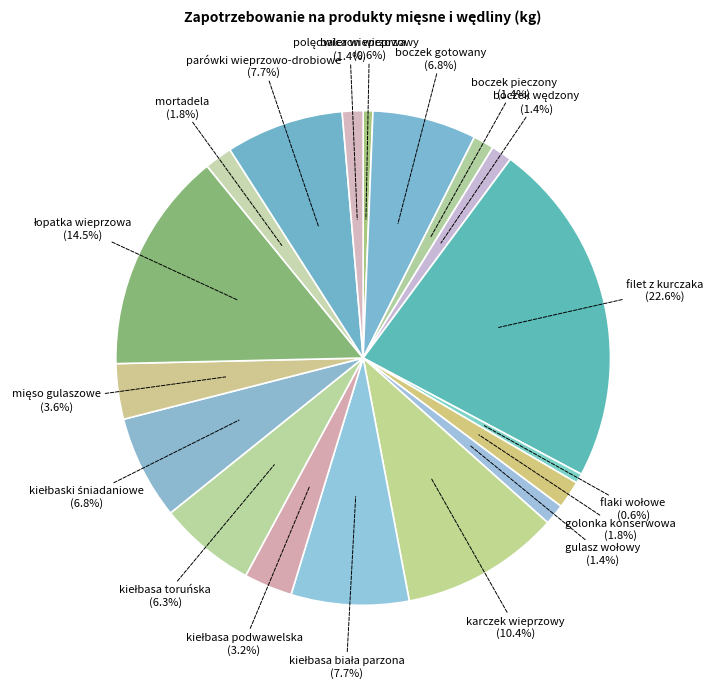

How many segments does this pie chart have?

18